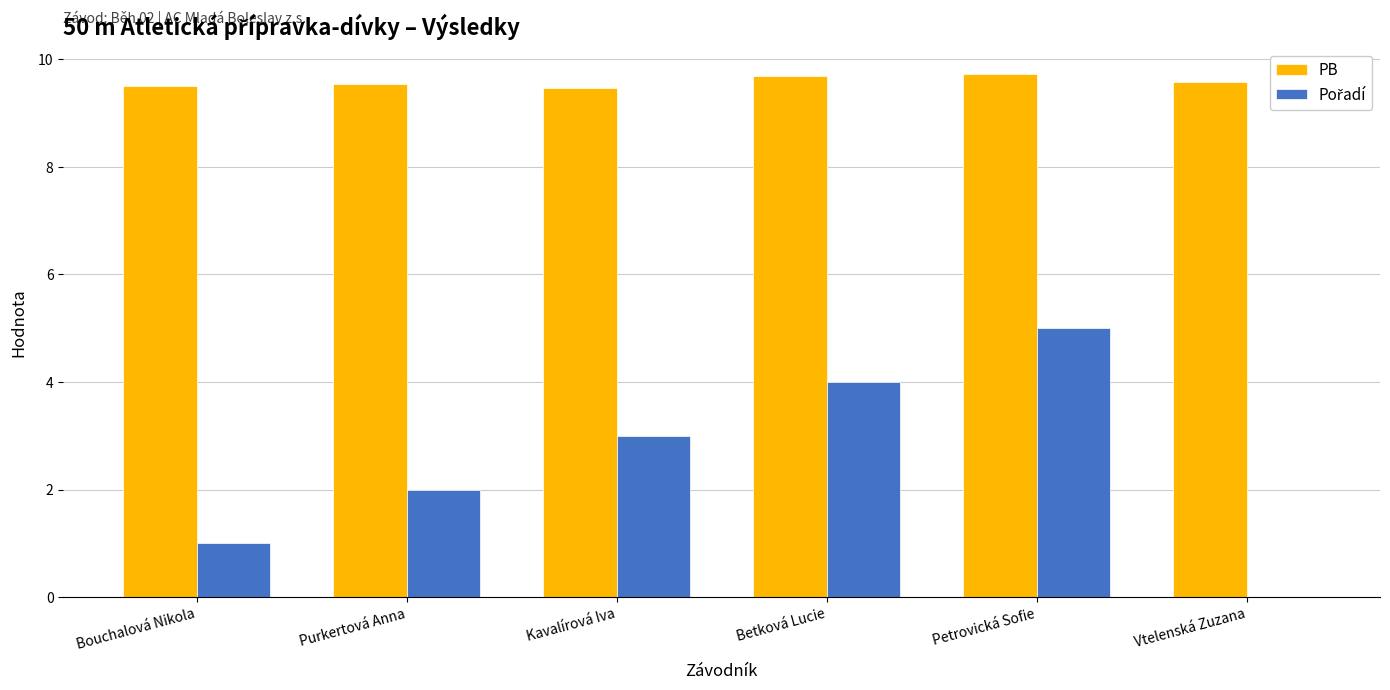

How many PB values are between 9 and 10?

6